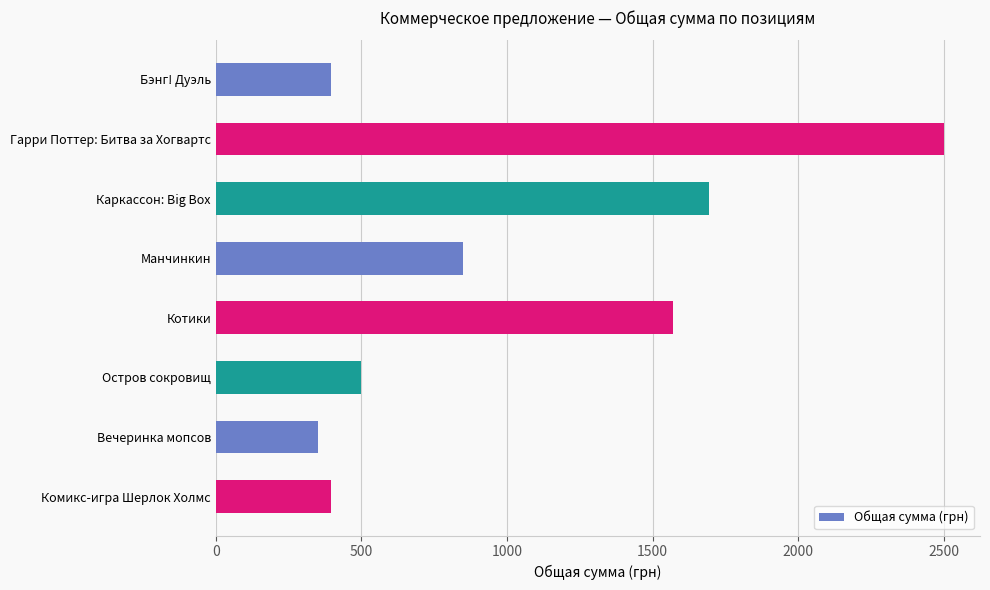

At which category does the chart reach its peak across all series?

Гарри Поттер: Битва за Хогвартс